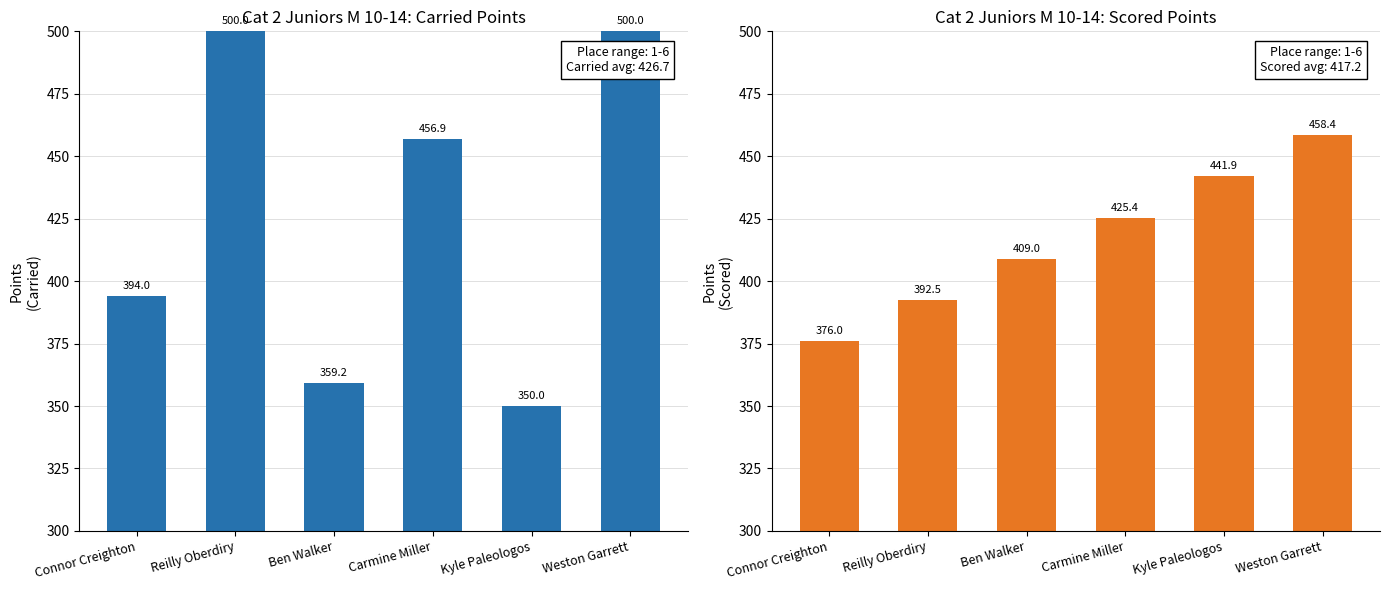

Between Kyle Paleologos and Weston Garrett, which is larger?

Weston Garrett